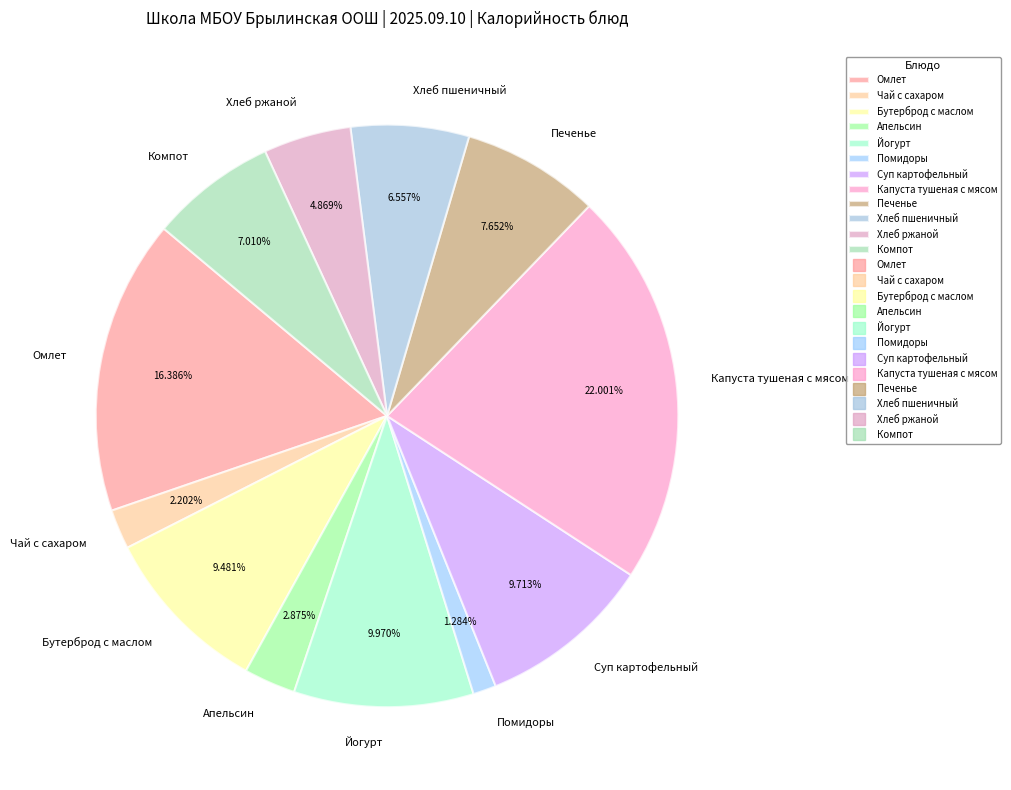

Do Компот and Капуста тушеная с мясом together represent more than half of the pie?

No